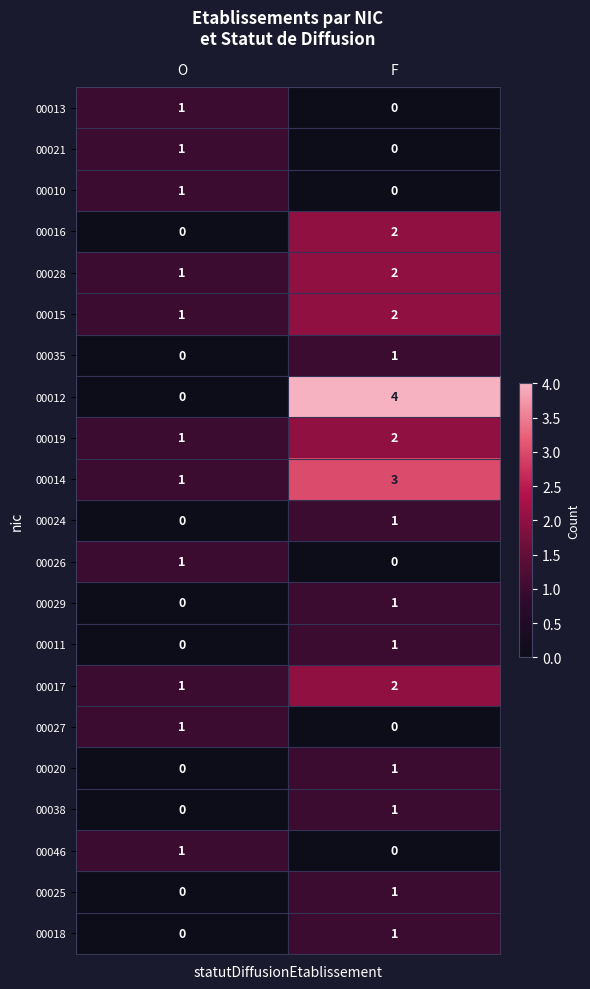

True or false: 00013 has a value of 2 at O.

False